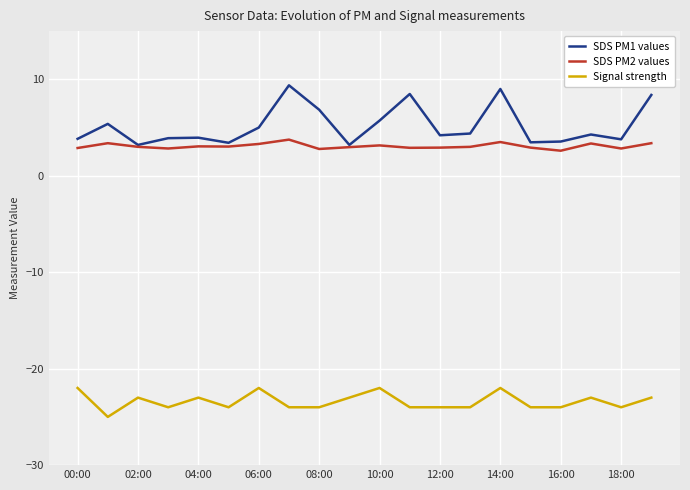

What is the highest value of the Signal strength series?

-22.0